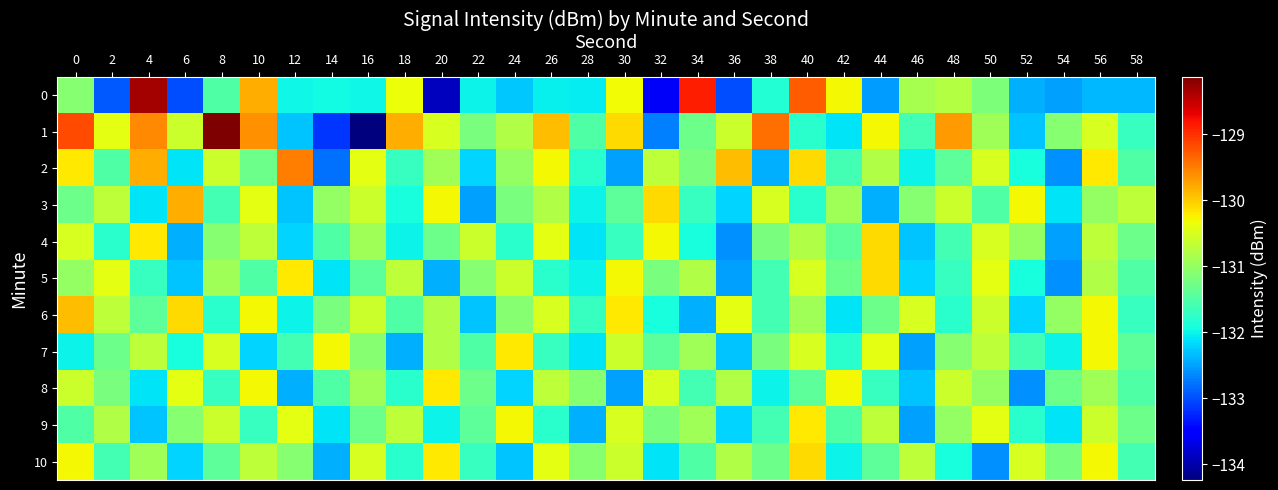

How many series are shown in this chart?

11